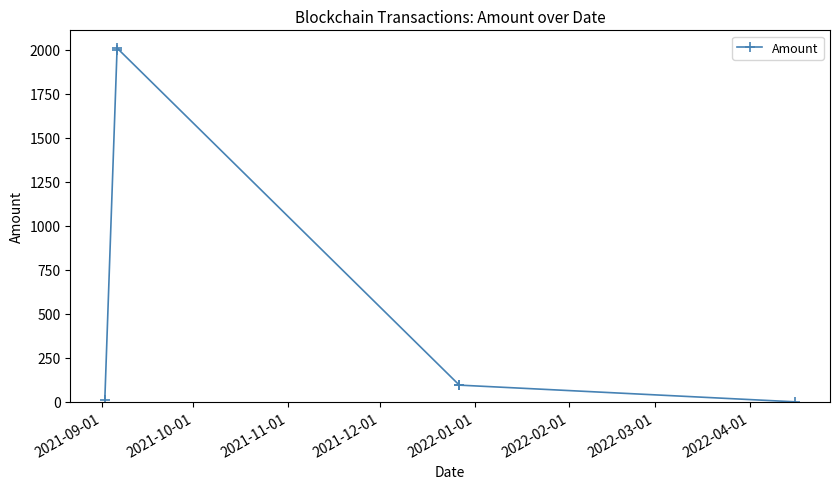

What is the value of the 2nd point from the left?

2000.0